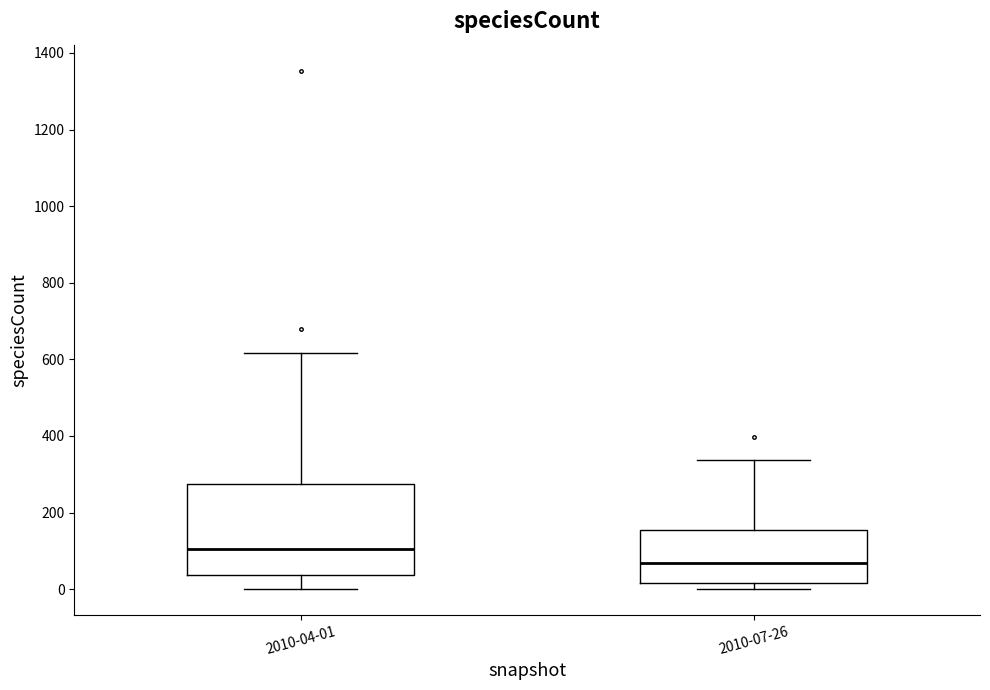

Reading left to right, transcribe this box plot: for each box, give where its median line is, the range the box spans, and where its two whiskers end, as read against the y-axis. The values are not printed on the chart, so give them approximately, as read against the axis.

2010-04-01: median 100, box 40 to 280, whiskers 0 to 620
2010-07-26: median 60, box 20 to 160, whiskers 0 to 340